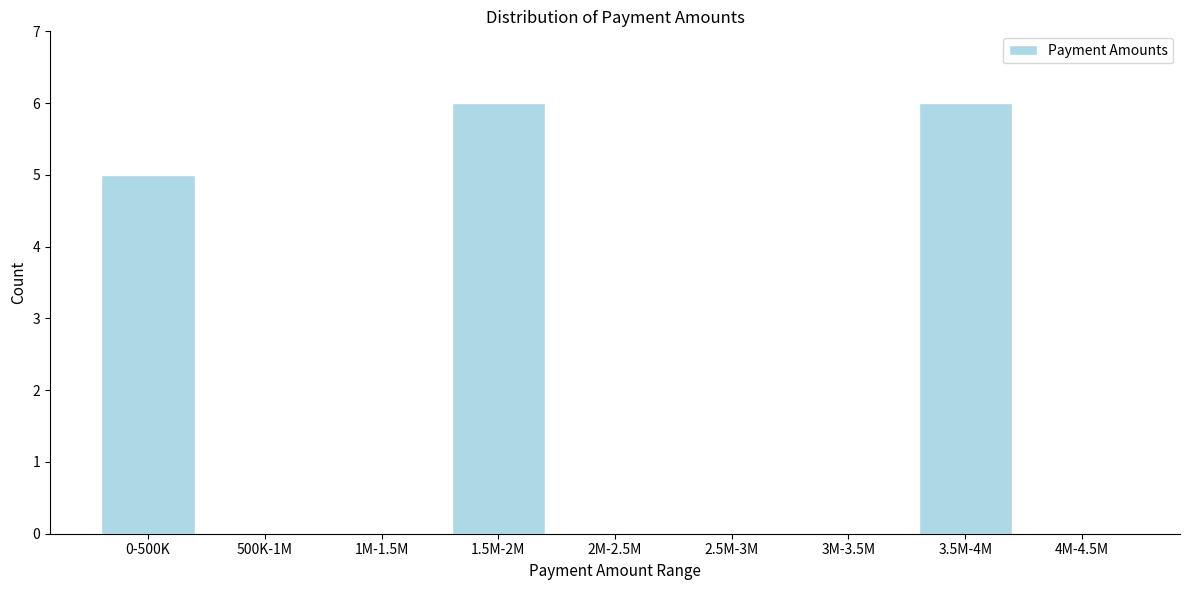

Reading right to left, what are all the values shown in this chart?

4M-4.5M=0	3.5M-4M=6	3M-3.5M=0	2.5M-3M=0	2M-2.5M=0	1.5M-2M=6	1M-1.5M=0	500K-1M=0	0-500K=5